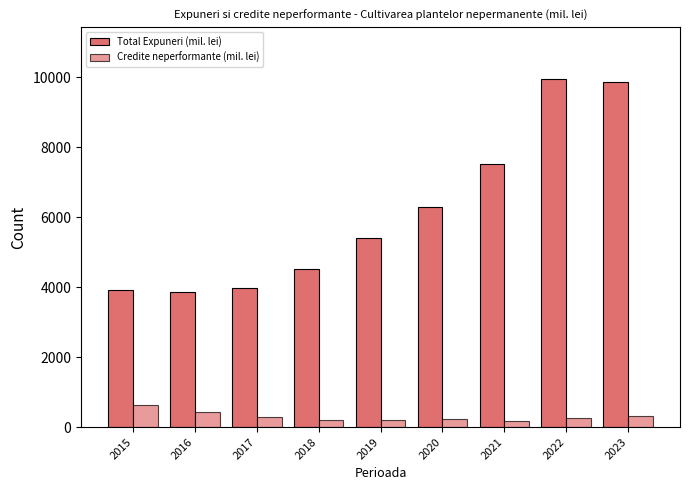

What is the greatest value displayed?

9934.3